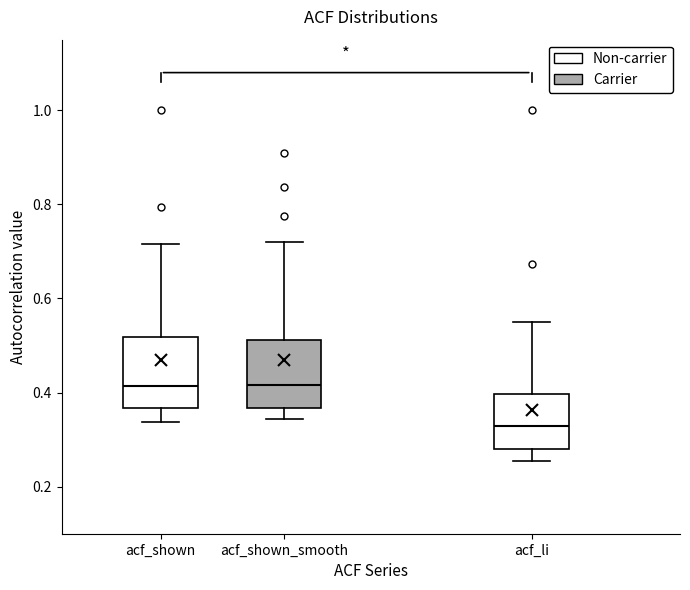

Reading left to right, read every box against the y-axis: the position of its median line, the range the box covers, and the ends of its whiskers. The values are not printed on the chart, so give them approximately, as read against the axis.

acf_shown: median 0.42, box 0.36 to 0.52, whiskers 0.34 to 0.72
acf_shown_smooth: median 0.42, box 0.36 to 0.52, whiskers 0.34 to 0.72
acf_li: median 0.32, box 0.28 to 0.40, whiskers 0.26 to 0.54